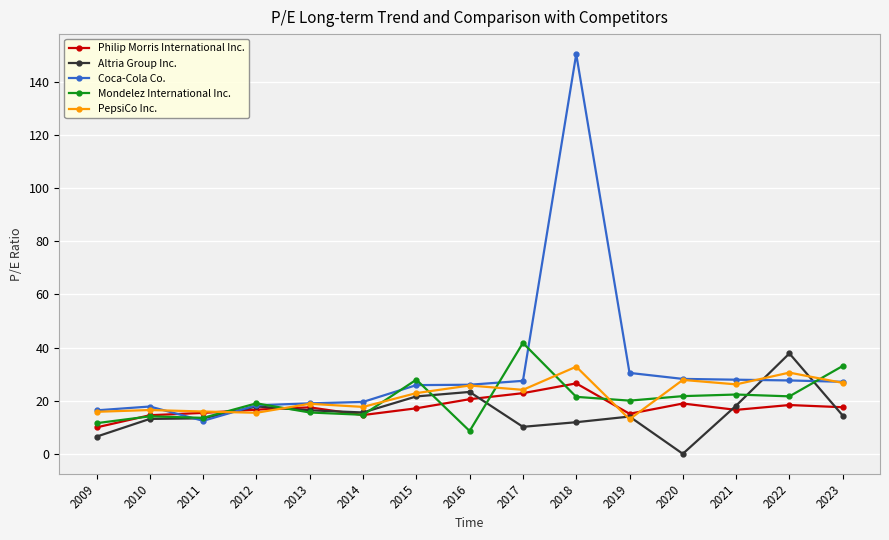

Which category has the highest value in the Philip Morris International Inc. series?

2018